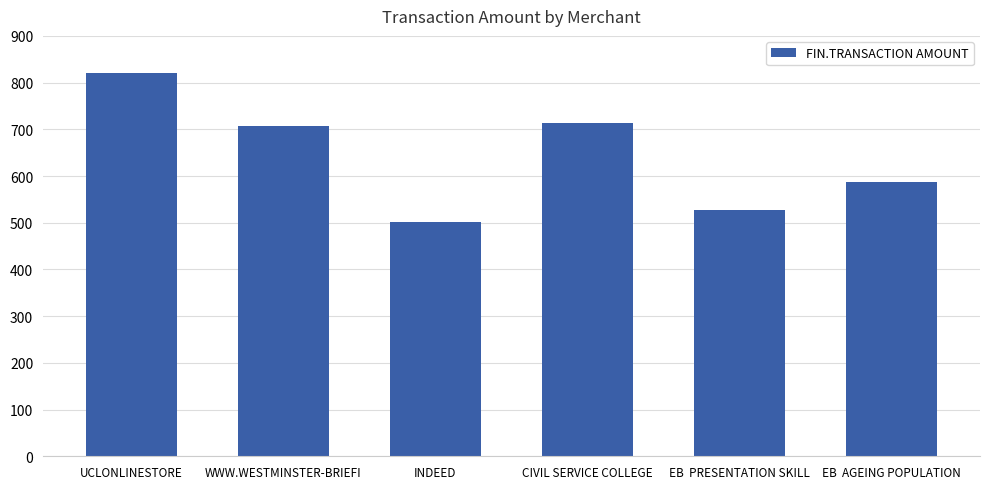

What is the average value?

643.1